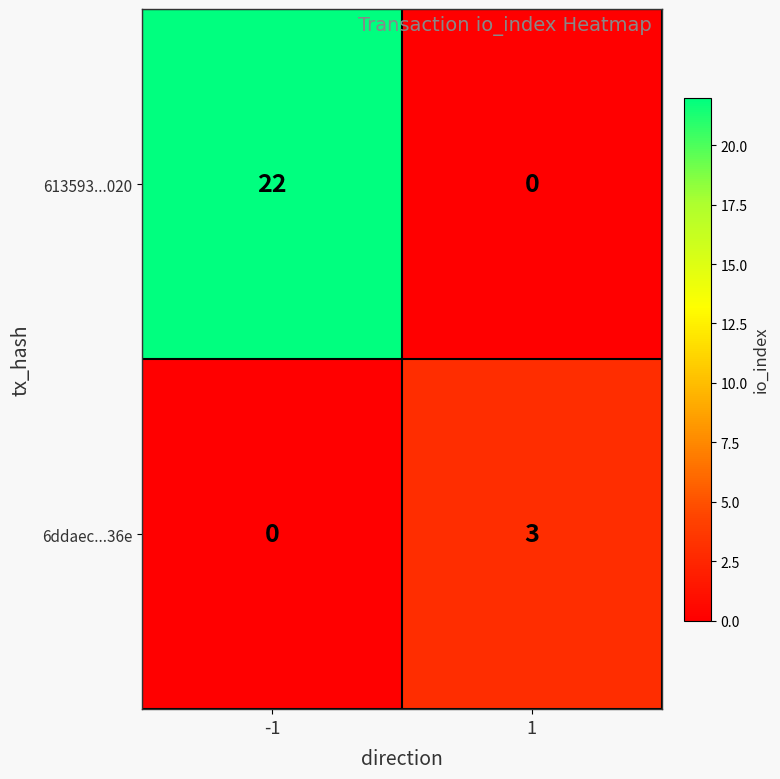

Rank the series by their average value, from highest to lowest.

613593...020, 6ddaec...36e